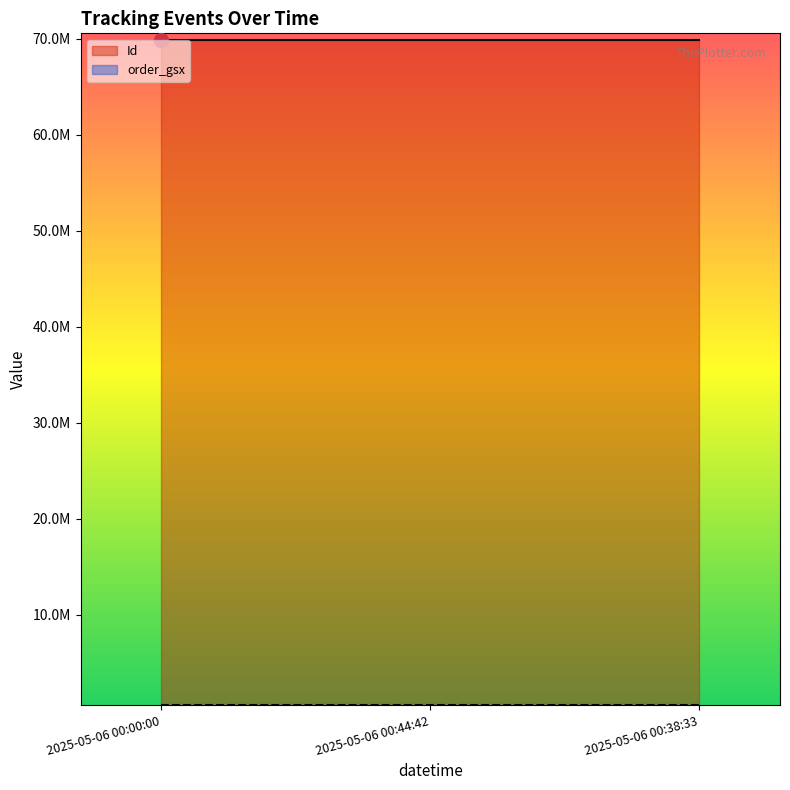

Reading left to right, transcribe all the data shown in this chart.

Id: 69858021	69858022	69858023
order_gsx: 589821	589821	589821